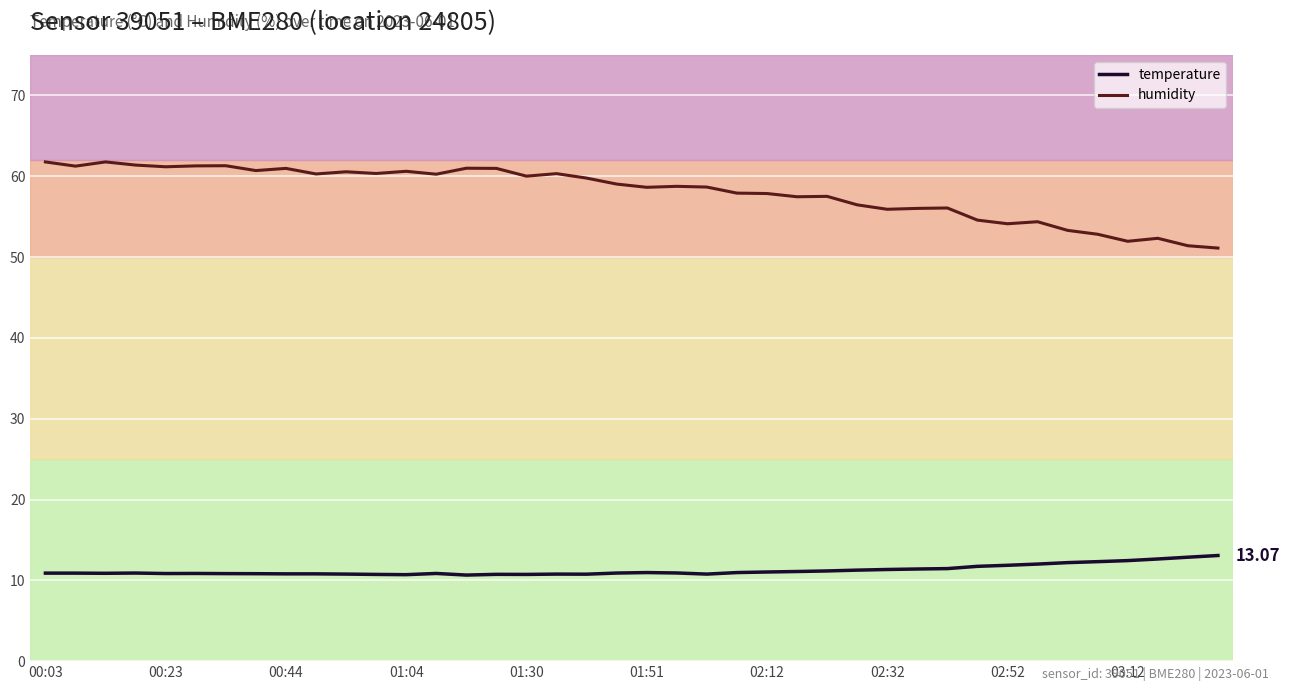

Which series has the largest range (max minus min)?

humidity